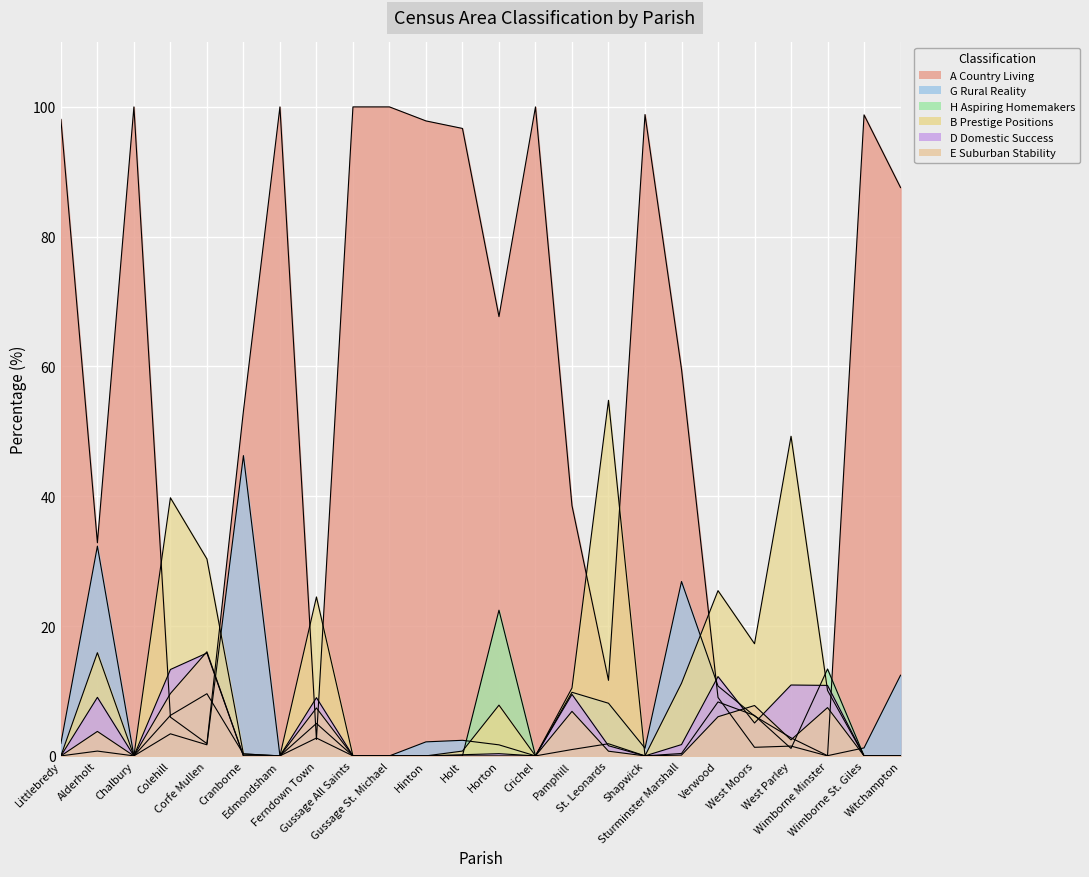

Reading left to right, list all the values displayed in this chart.

A Country Living: 98.1	32.8	100.0	6.0	1.9	53.1	100.0	2.5	100.0	100.0	97.8	96.7	67.7	100.0	38.6	11.6	98.8	59.6	9.0	1.3	1.5	0.0	98.8	87.6
G Rural Reality: 1.9	32.3	0.0	3.4	1.7	46.3	0.0	2.8	0.0	0.0	2.2	2.4	1.7	0.0	9.8	8.1	1.2	26.9	10.8	6.2	2.8	0.0	1.2	12.4
H Aspiring Homemakers: 0.0	0.7	0.0	6.2	9.6	0.3	0.0	5.0	0.0	0.0	0.0	0.0	22.4	0.0	1.0	1.9	0.0	0.4	8.3	6.2	1.1	13.4	0.0	0.0
B Prestige Positions: 0.0	15.9	0.0	39.8	30.3	0.3	0.0	24.5	0.0	0.0	0.0	0.7	7.8	0.0	10.5	54.8	0.0	11.2	25.5	17.3	49.2	10.1	0.0	0.0
D Domestic Success: 0.0	9.0	0.0	13.3	15.8	0.0	0.0	9.0	0.0	0.0	0.0	0.2	0.3	0.0	9.5	1.6	0.0	1.7	12.2	5.1	10.9	10.9	0.0	0.0
E Suburban Stability: 0.0	3.8	0.0	9.6	16.0	0.0	0.0	7.4	0.0	0.0	0.0	0.0	0.0	0.0	6.9	0.7	0.0	0.1	6.0	7.8	2.5	7.4	0.0	0.0